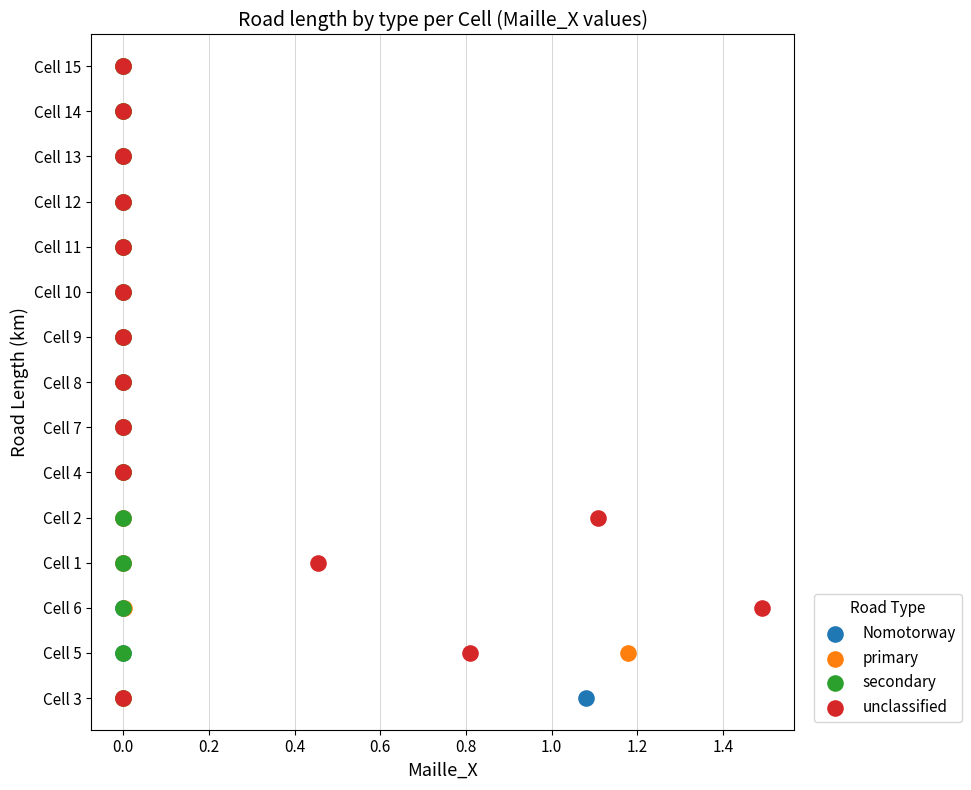

What are all the series names shown in the legend?

Nomotorway, primary, secondary, unclassified